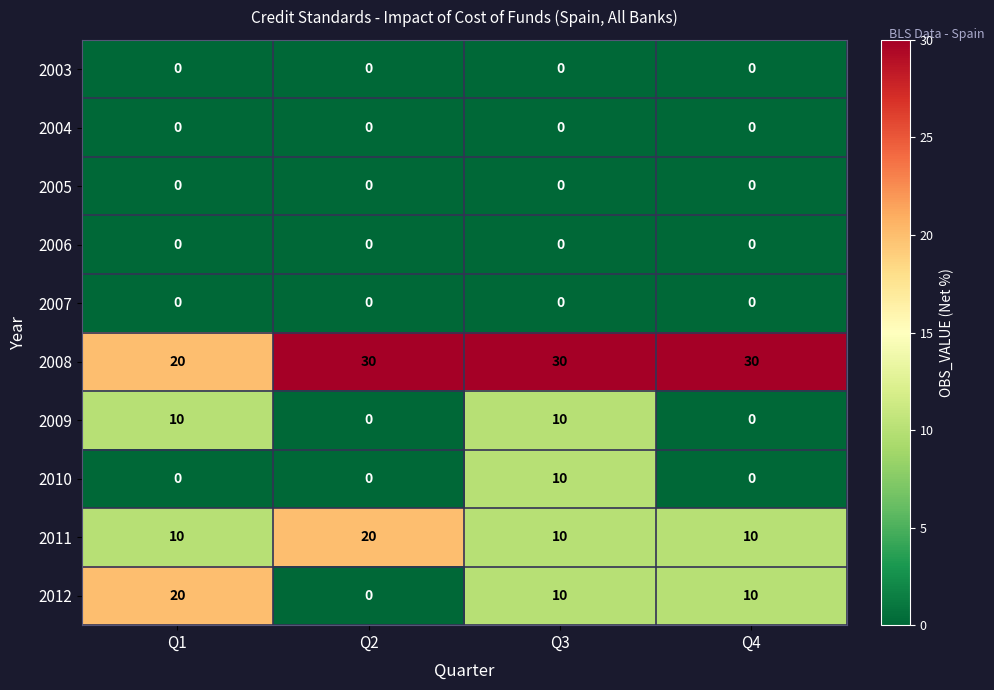

What is the maximum value shown in the chart?

30